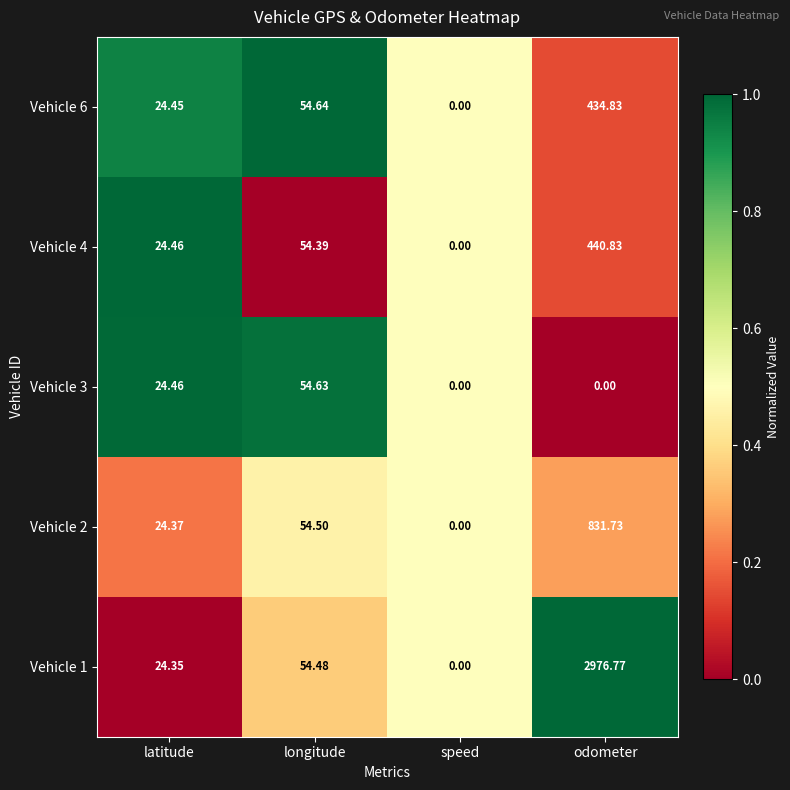

Is the value of Vehicle 3 at odometer greater than the value of Vehicle 1 at latitude?

No